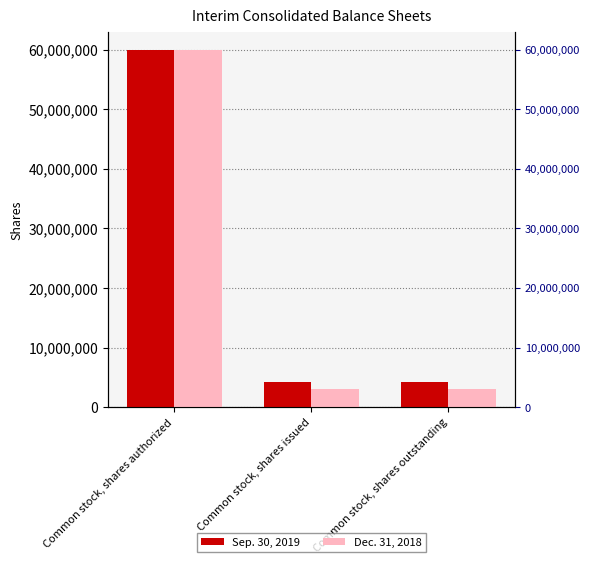

How many bars are there in total?

6